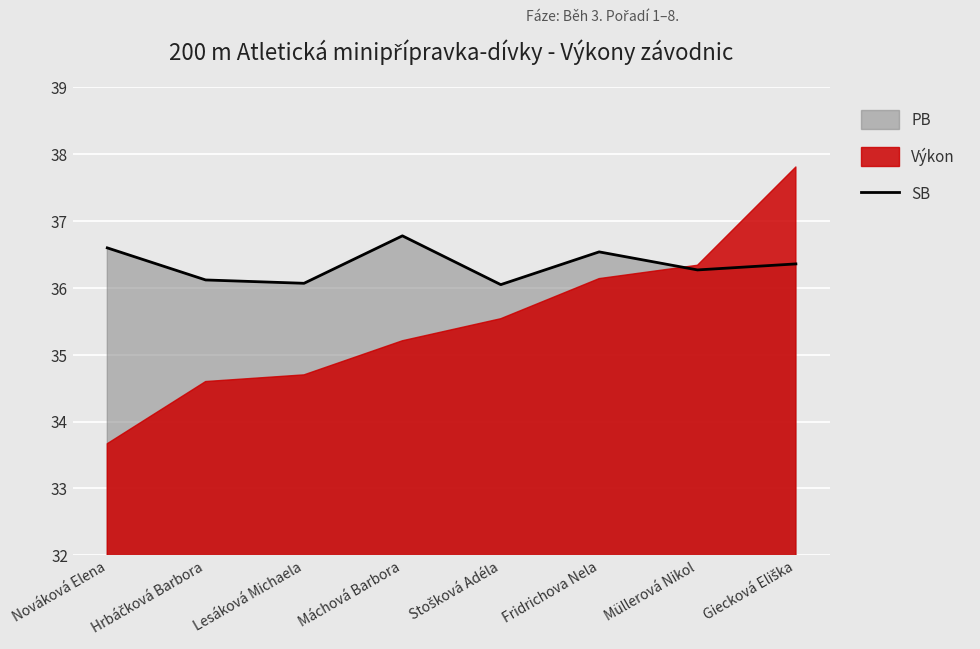

Rank the categories by value from highest to lowest.

Máchová Barbora, Nováková Elena, Fridrichova Nela, Giecková Eliška, Müllerová Nikol, Hrbáčková Barbora, Lesáková Michaela, Stošková Adéla